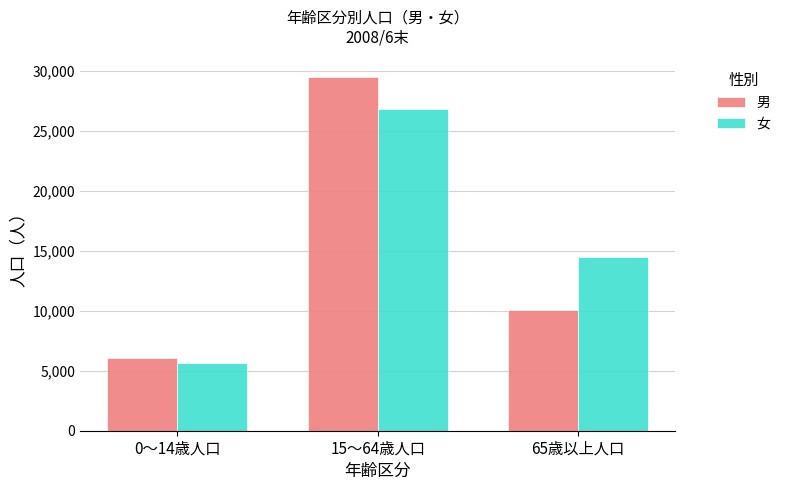

What position from the left is 65歳以上人口?

3